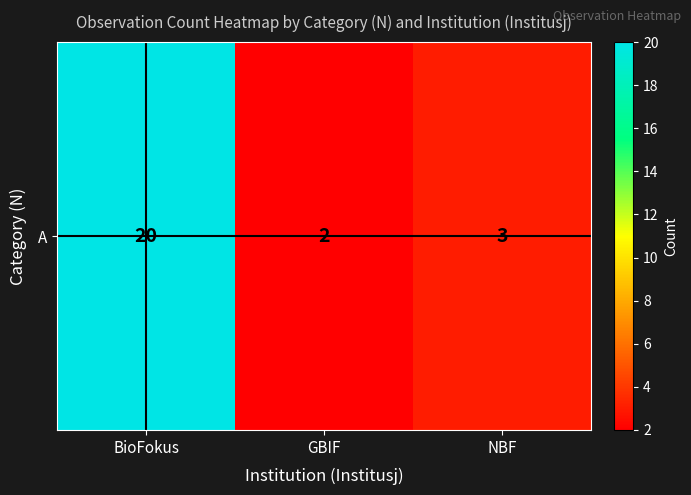

True or false: the data shows 20 at BioFokus.

True